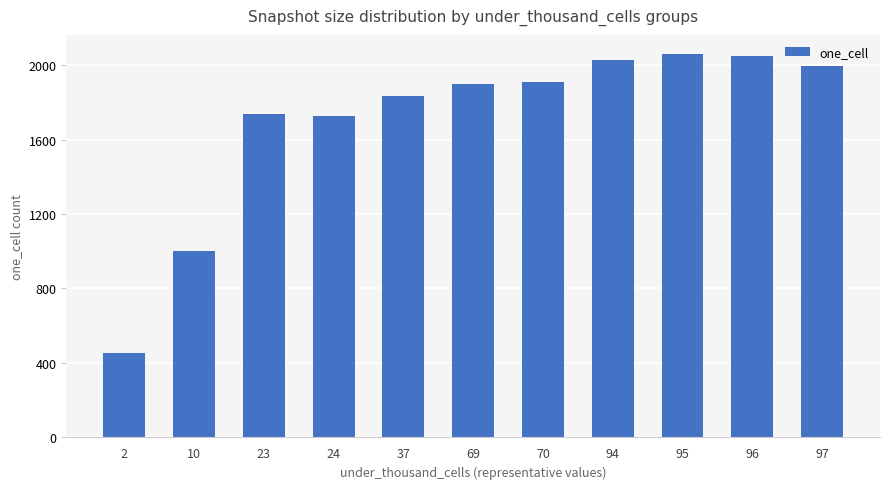

What is the value of the 4th bar from the left?

1726